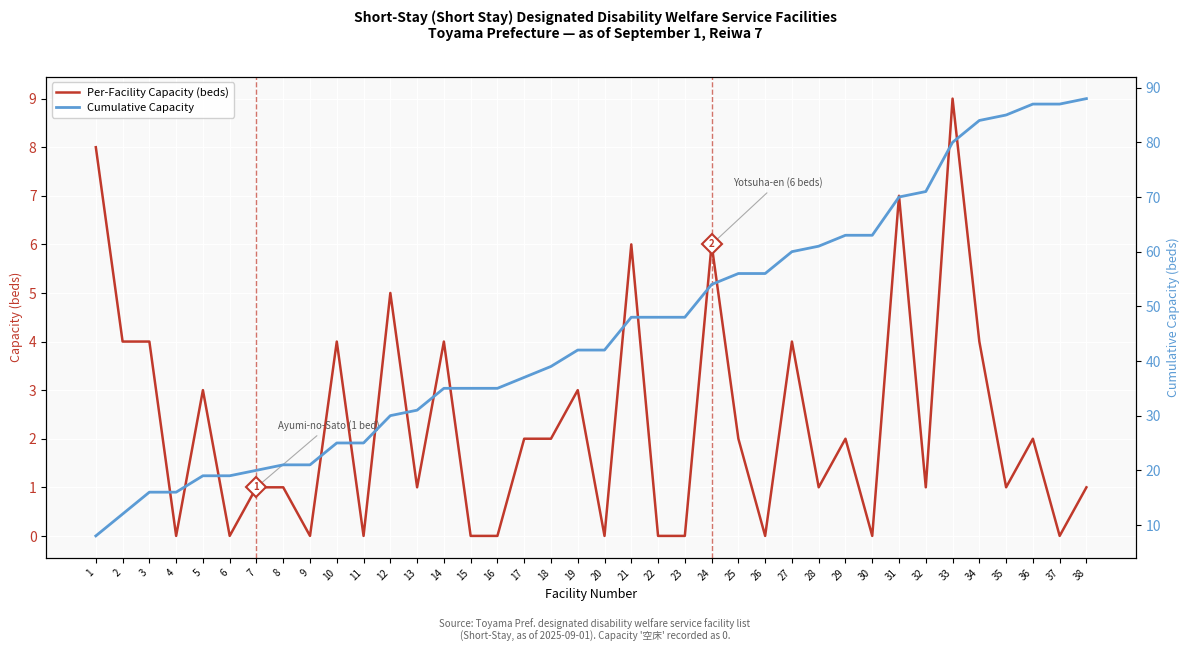

Rank the series at 10 from highest to lowest value.

Cumulative Capacity, Per-Facility Capacity (beds)